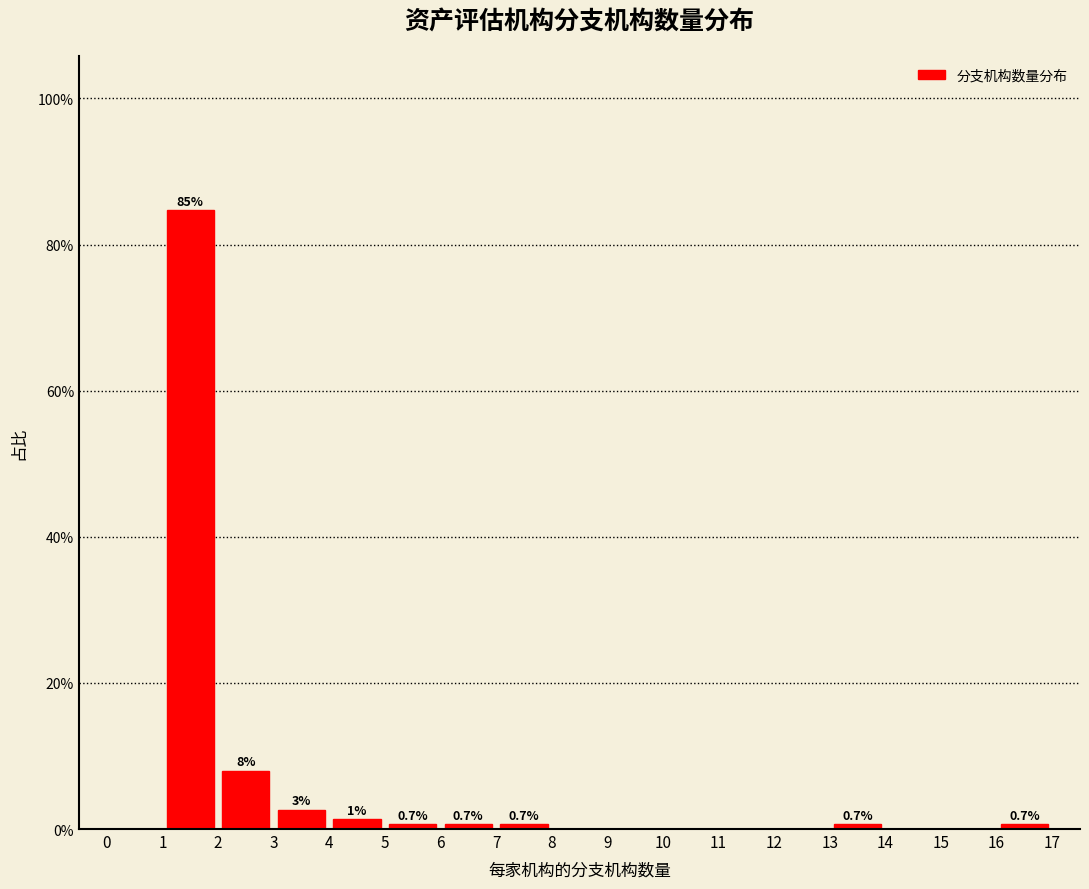

Which range on the x-axis has the tallest bar?

1 to 2